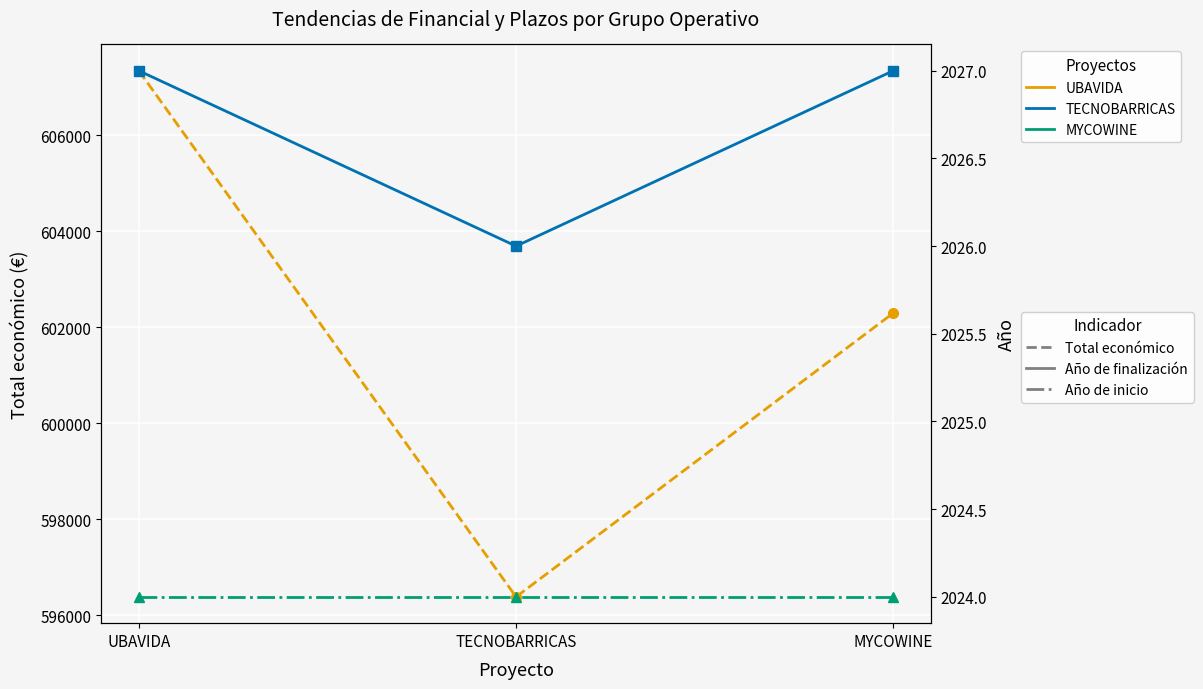

What is the smallest value displayed?

2024.0